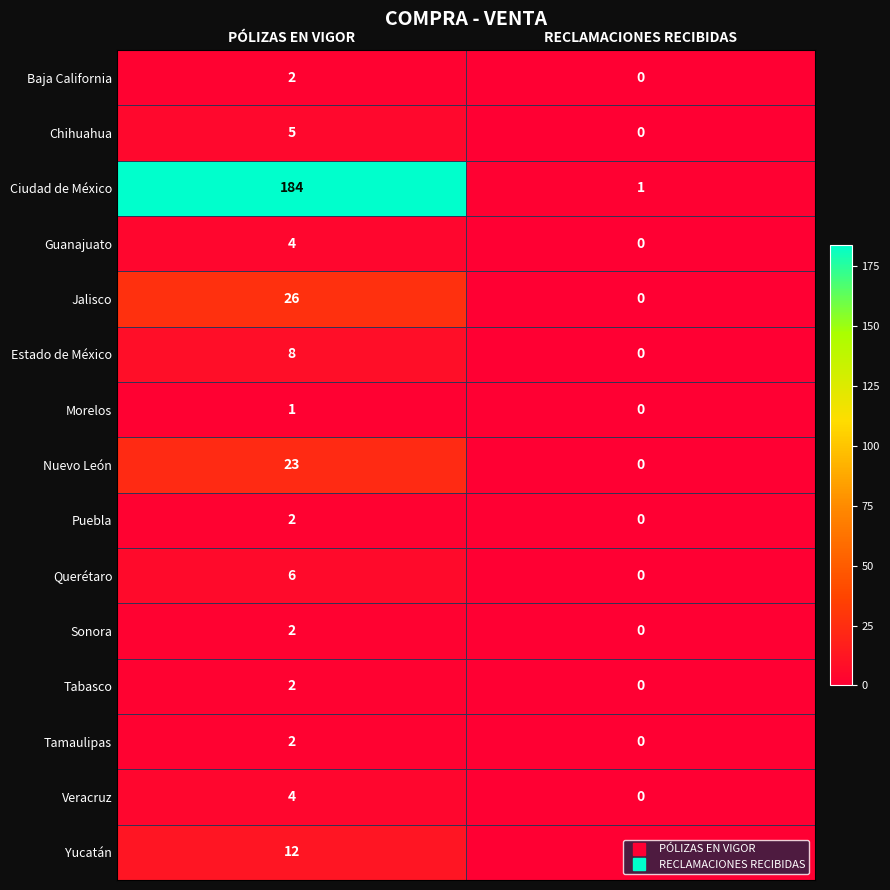

What is the spread (max minus min) of values at RECLAMACIONES RECIBIDAS?

1